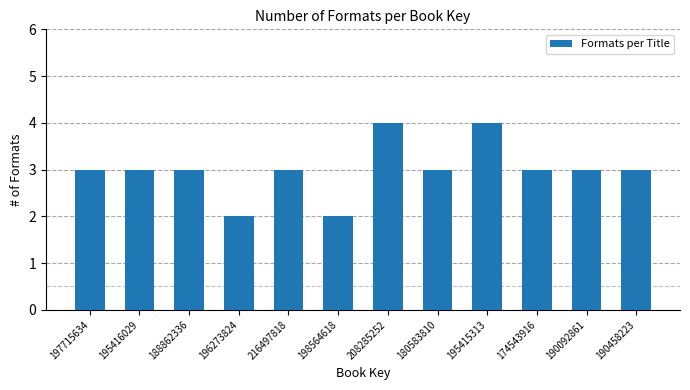

Reading left to right, extract all data points from this chart.

197715634=3	195416029=3	188862336=3	196273824=2	216497818=3	198564618=2	208285252=4	180583810=3	195415313=4	174543916=3	190092861=3	190458223=3